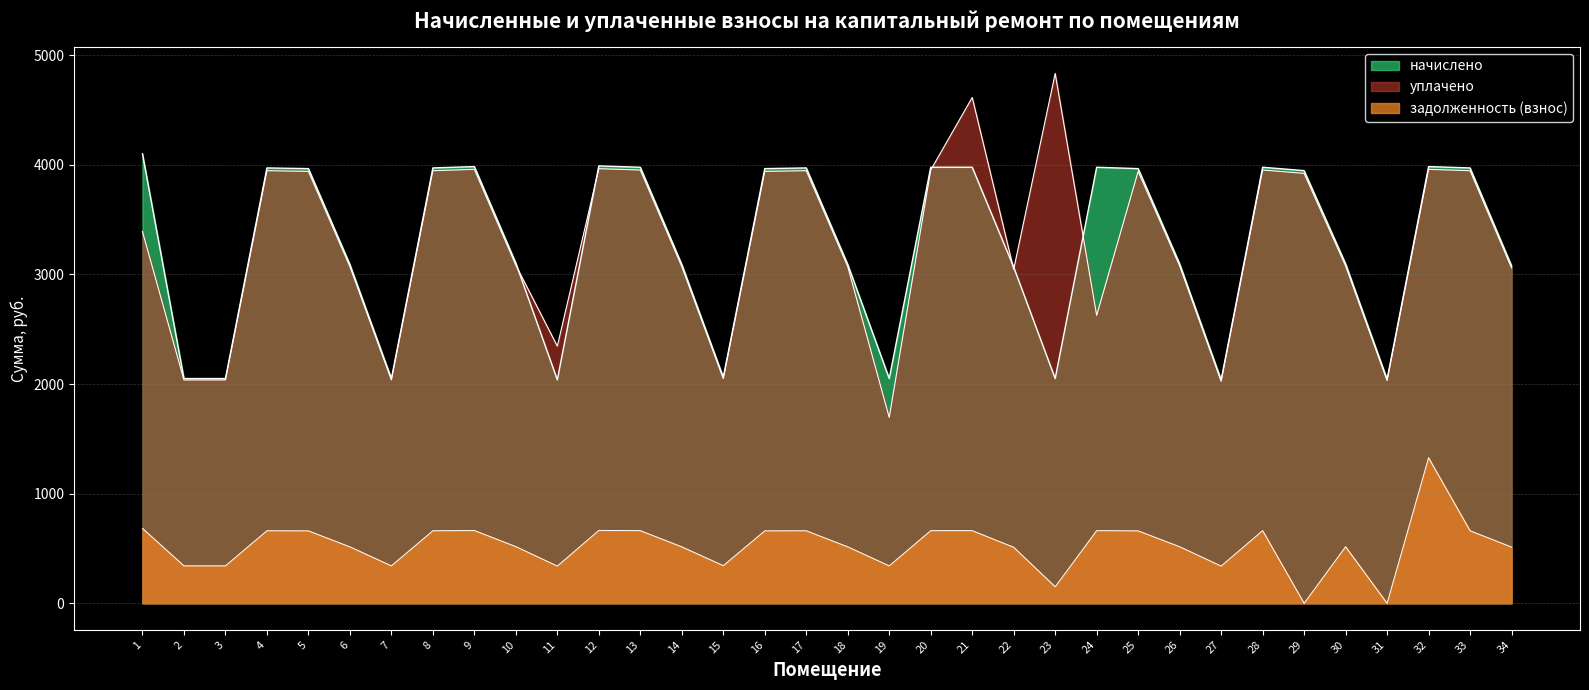

Where is начислено nearest to the value 3068?

22